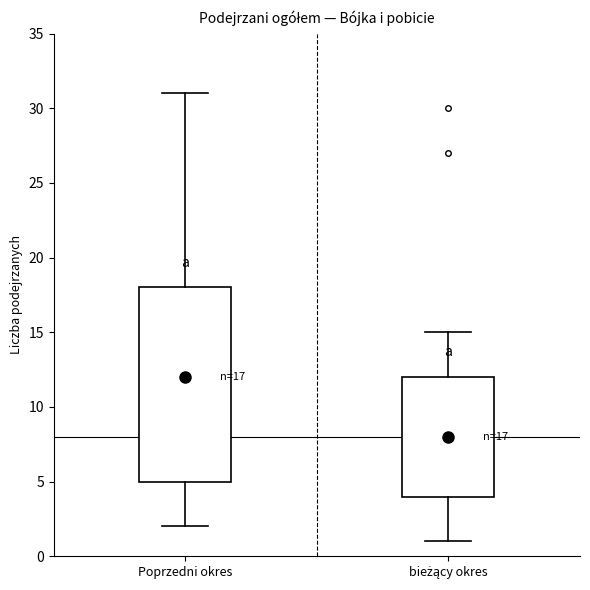

Which box's median line is the highest?

Poprzedni okres